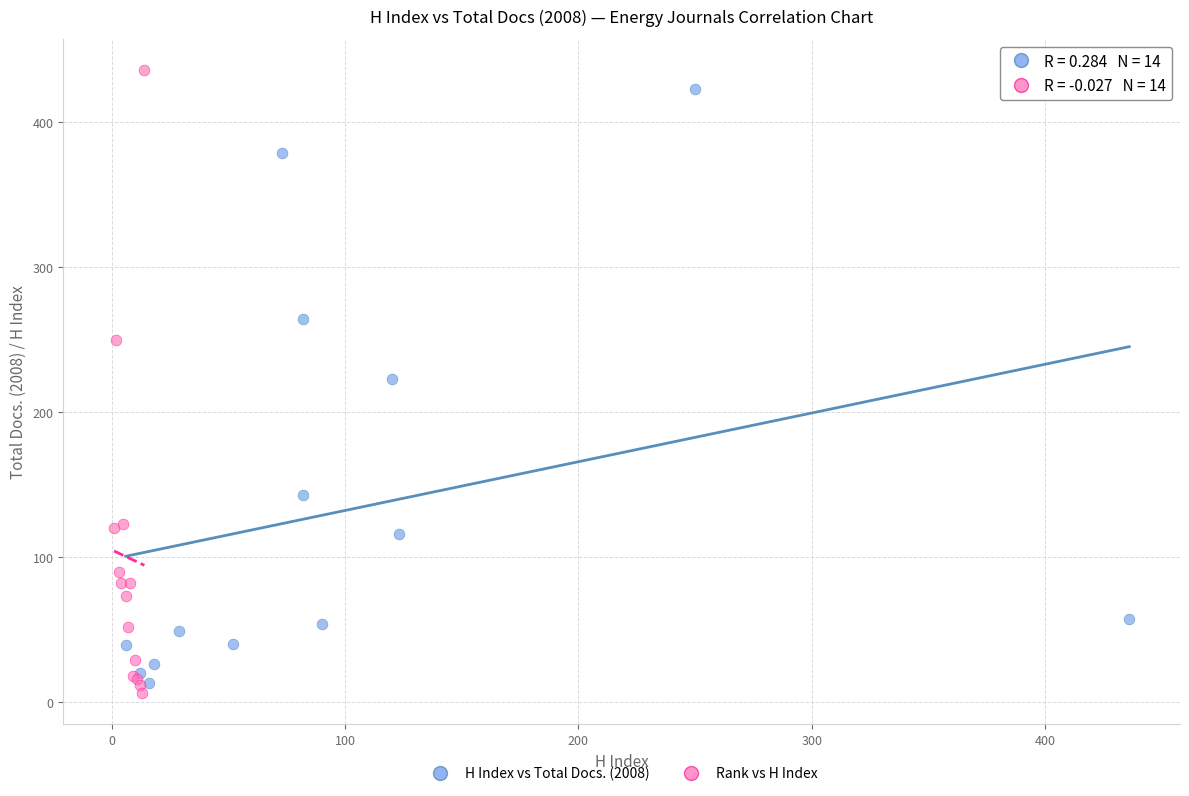

Which series has the largest Y range (max minus min)?

Rank vs H Index